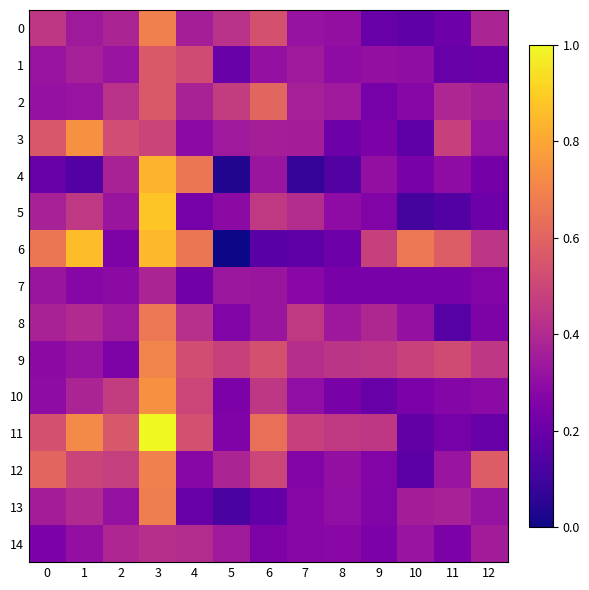

How many data points does each series have?

13